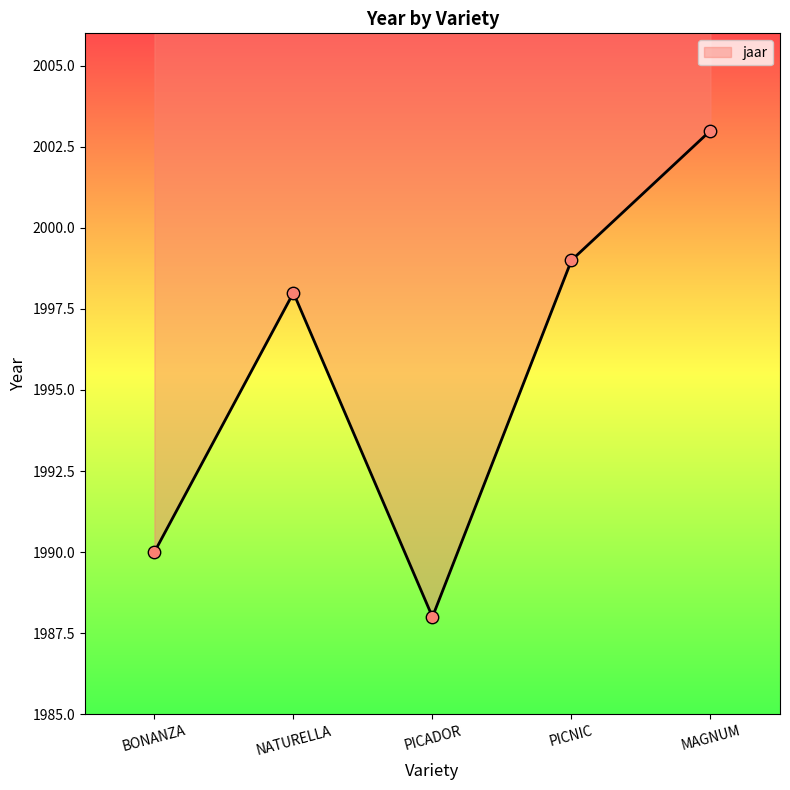

Approximately how many times larger is the value at BONANZA compared to MAGNUM?

1.0